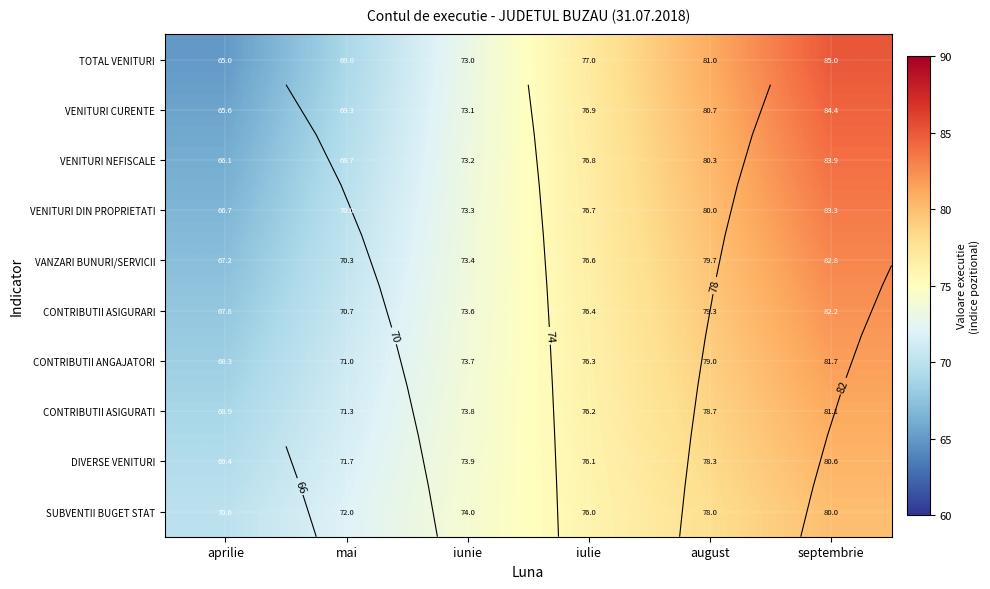

At which label does VENITURI DIN PROPRIETATI first exceed 76?

iulie